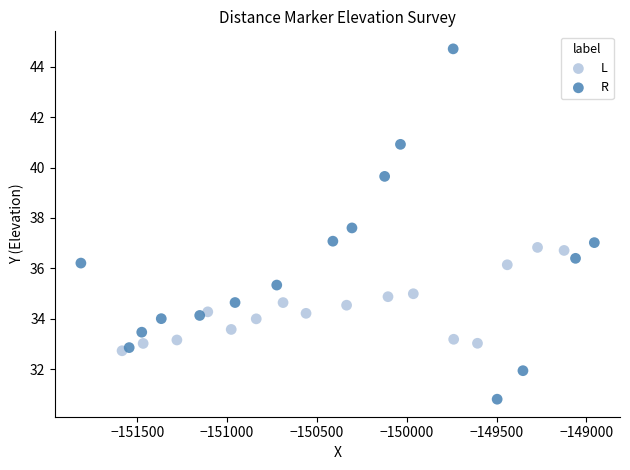

Which series has the largest Y range (max minus min)?

R